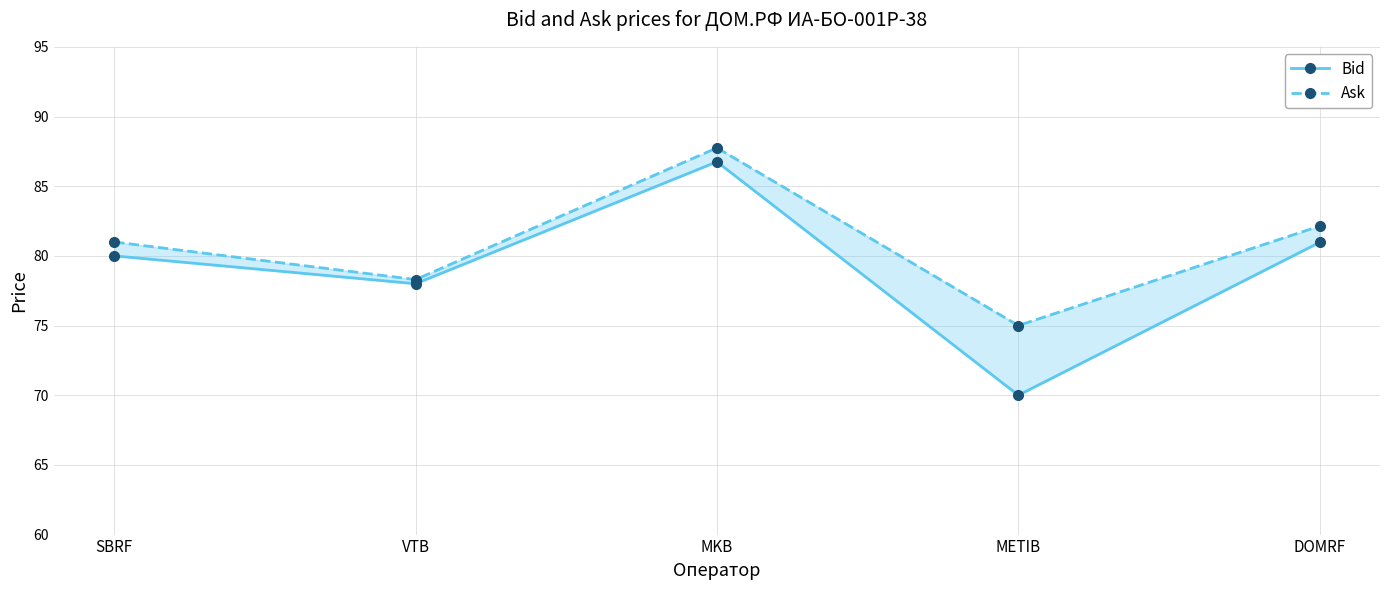

Where is the first local maximum for Ask?

MKB